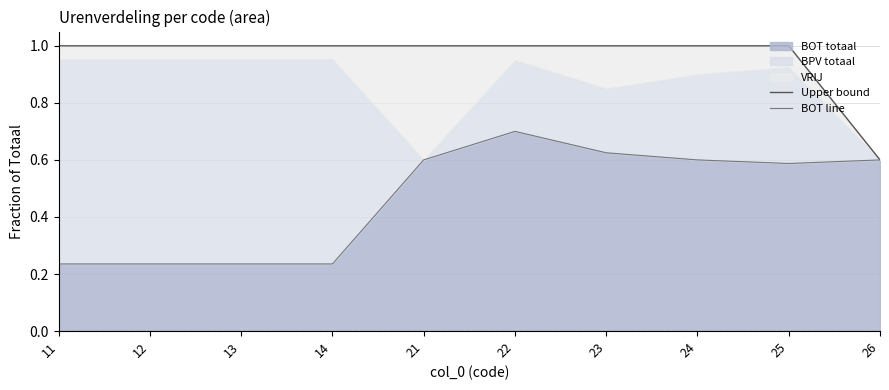

How many interior local valleys does the BOT line series have?

1